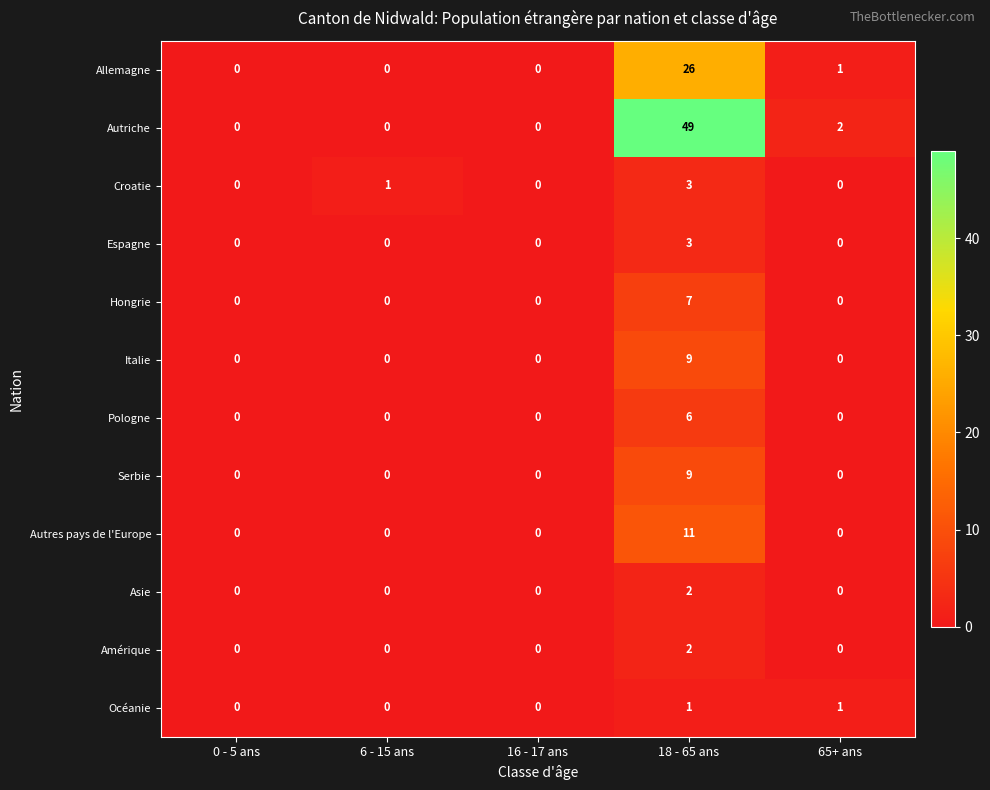

At which category is the sum across all series the highest?

18 - 65 ans